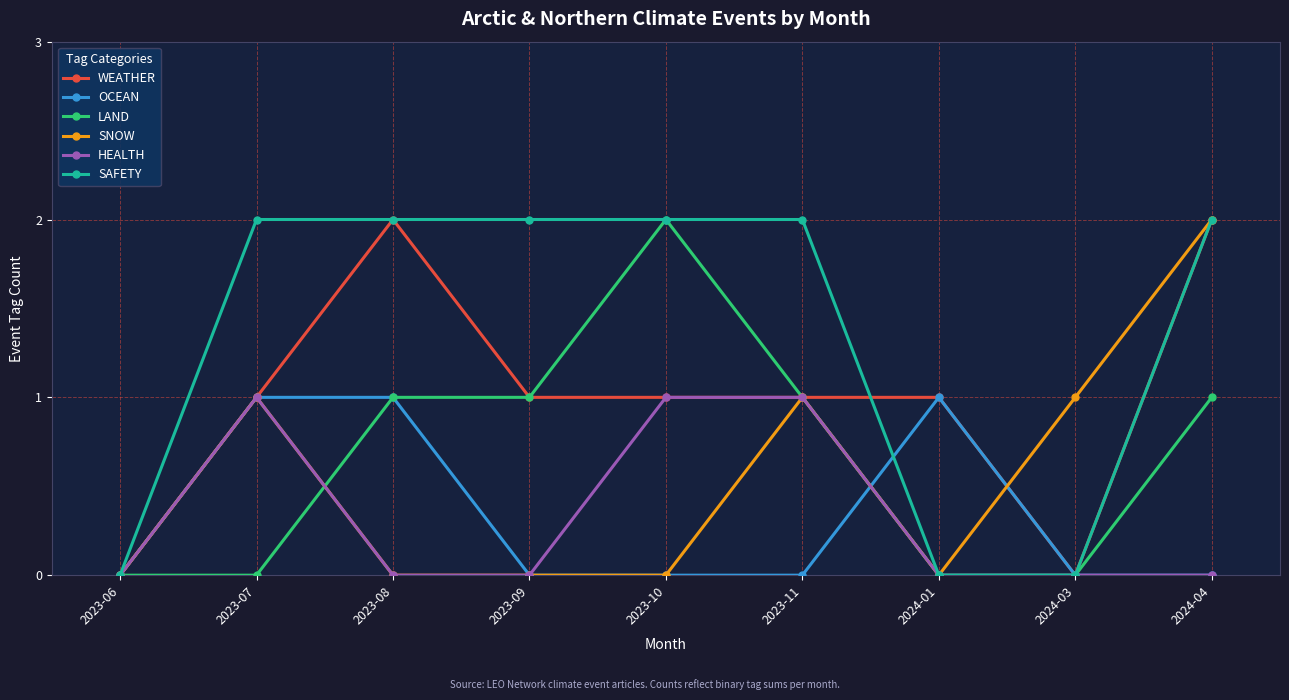

What position from the right is 2024-04?

1